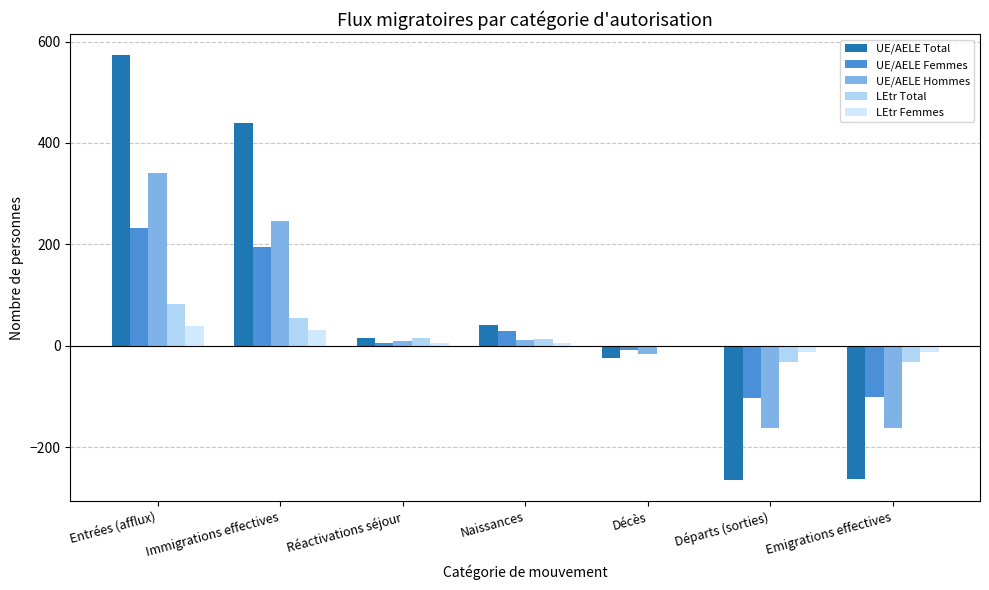

At which label does LEtr Total first exceed 14?

Entrées (afflux)